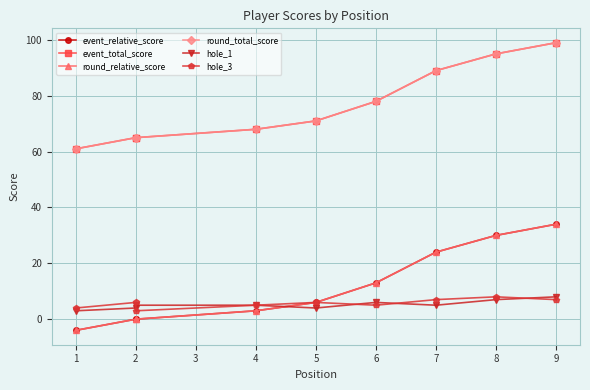

At 7, list the series in order from smallest to largest.

hole_1, hole_3, event_relative_score, round_relative_score, event_total_score, round_total_score